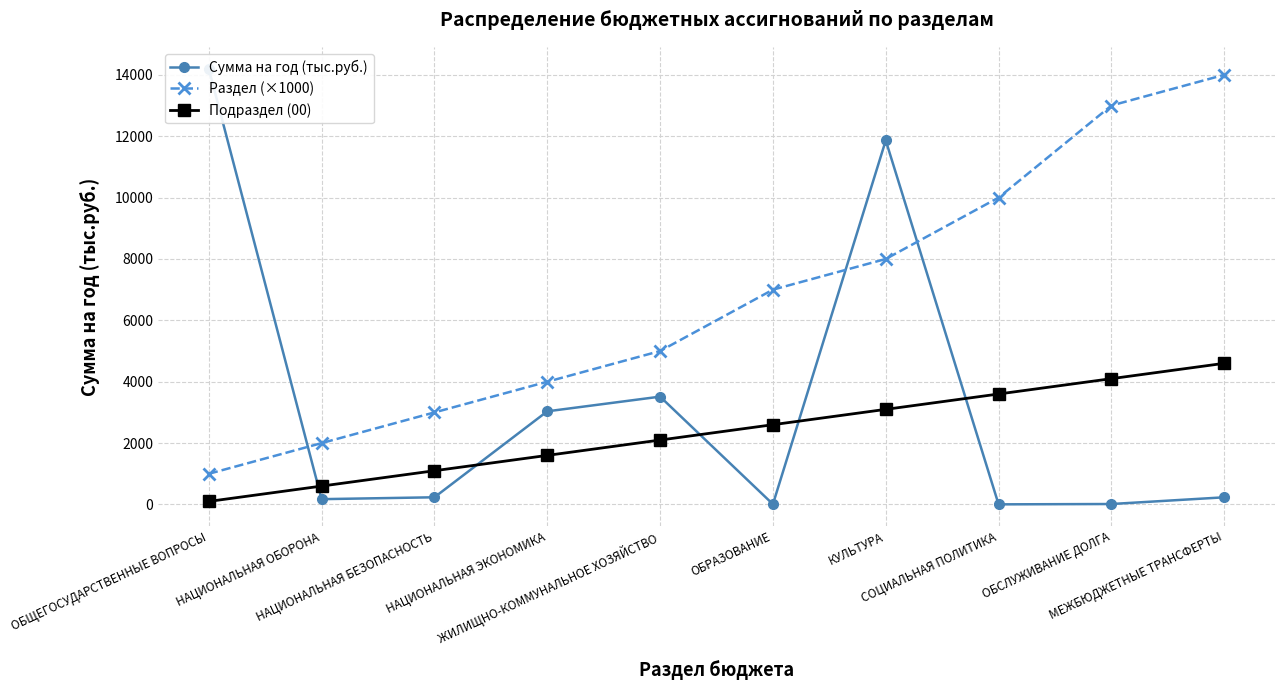

Where is the first local minimum for Сумма на год (тыс.руб.)?

НАЦИОНАЛЬНАЯ ОБОРОНА